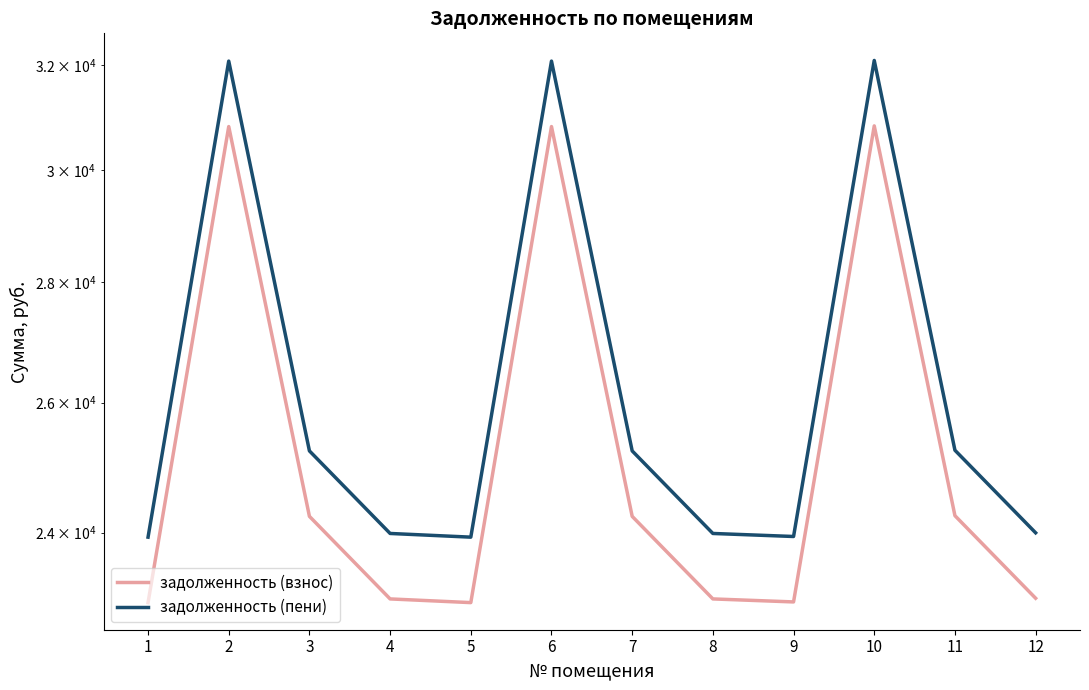

Where is задолженность (взнос) nearest to the value 26905?

11